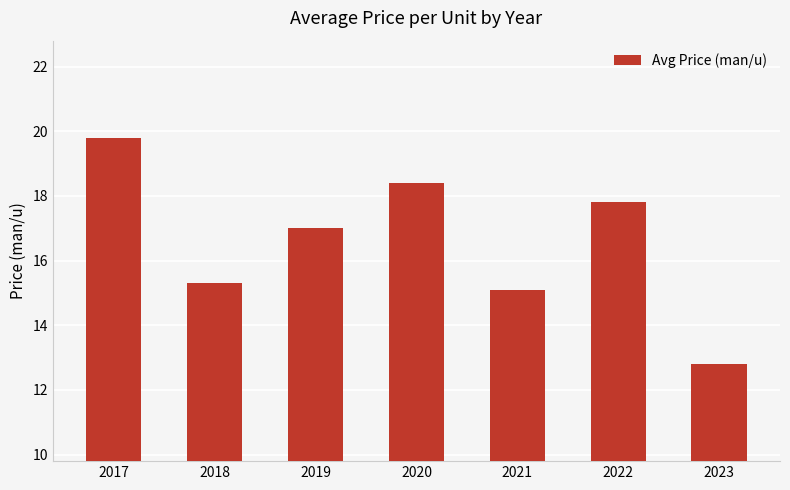

What is the ratio of the value at 2019 to the value at 2020?

0.9